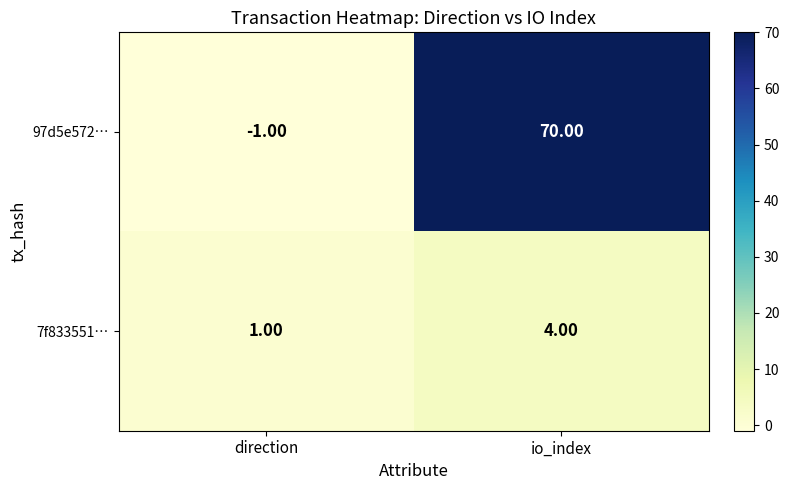

Which series has the largest total across all categories?

97d5e572…